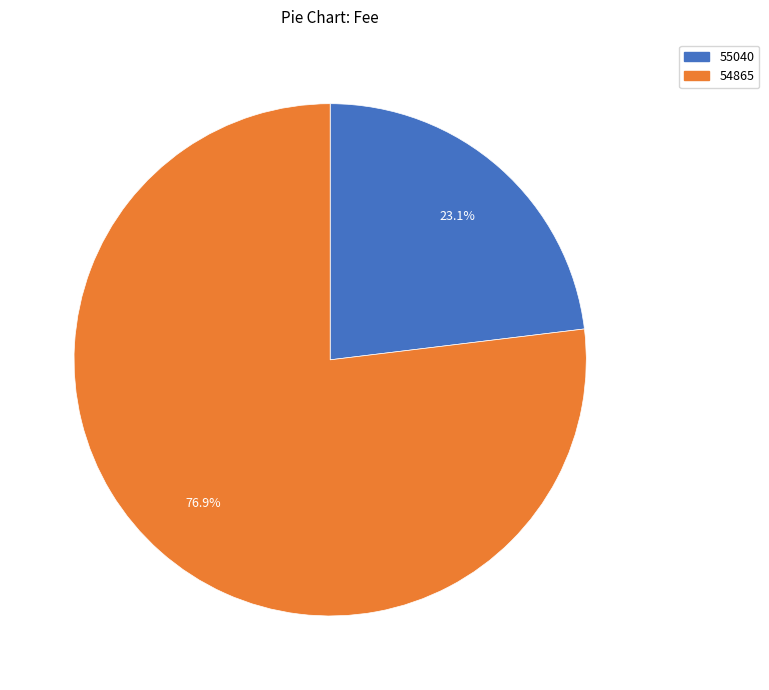

Count the number of slices in the pie.

2